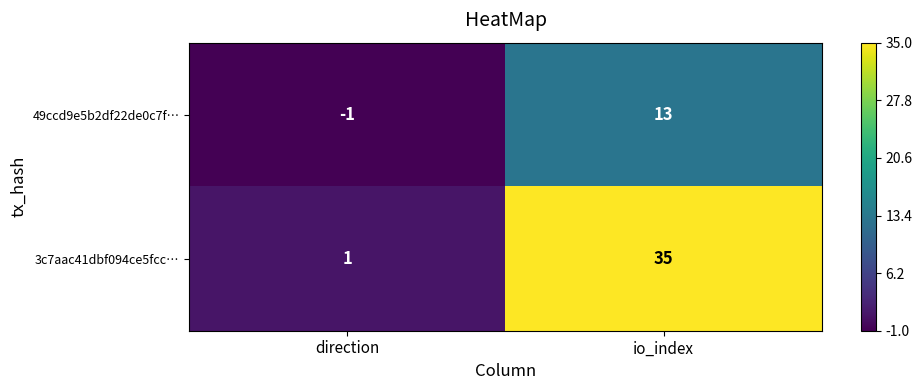

At which label does 49ccd9e5b2df22de0c7f… reach its minimum?

direction